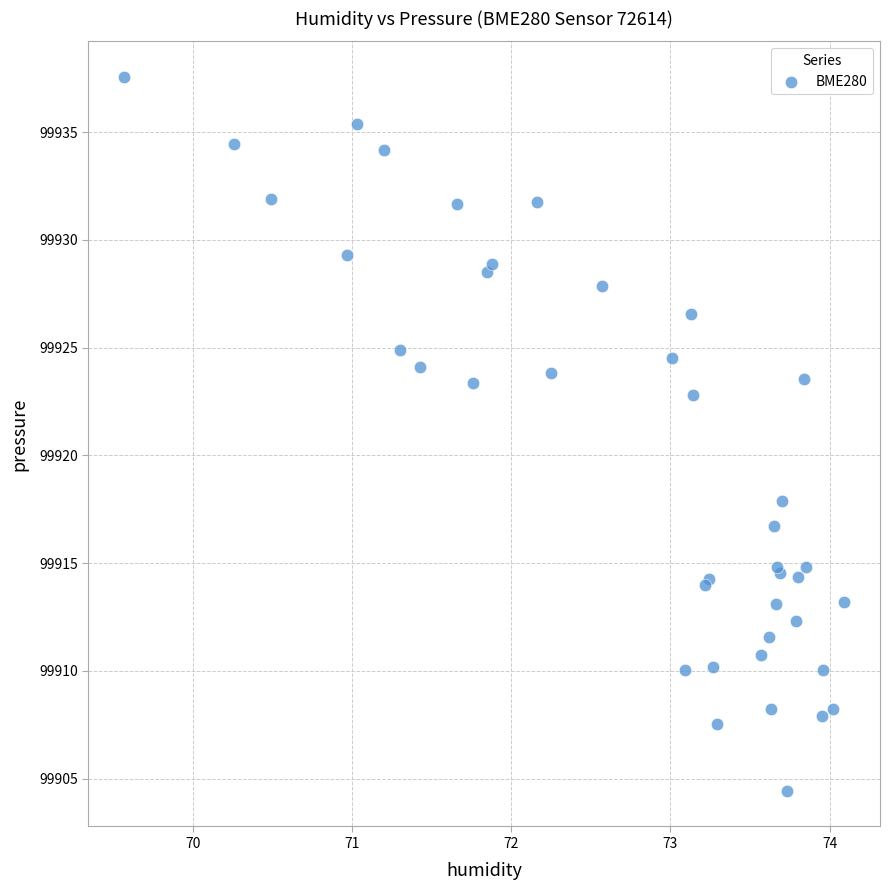

What Y value in the scatter plot is closest to 99921?

99922.8